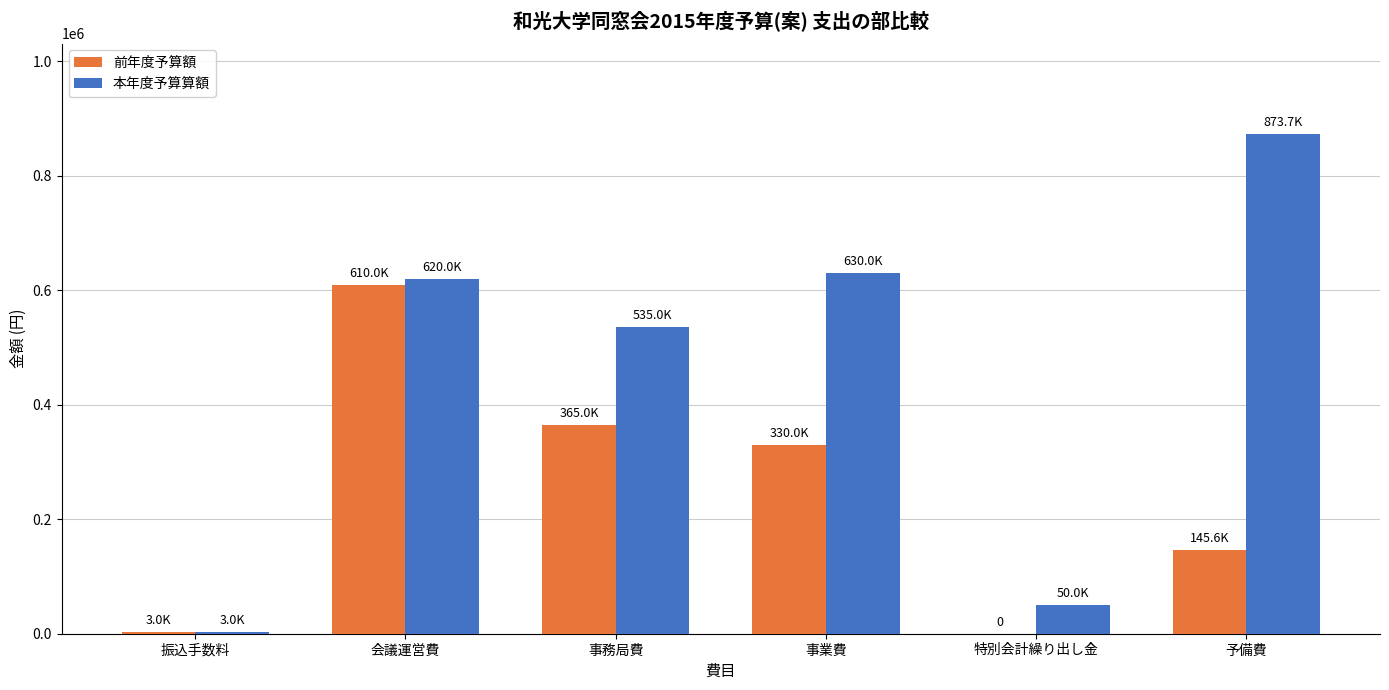

Where is 本年度予算算額 nearest to the value 438352?

事務局費